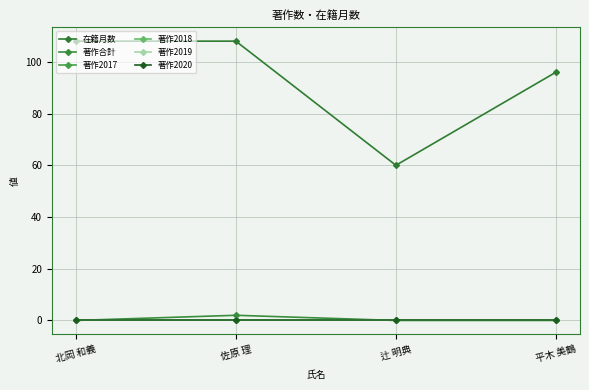

What is the total value across all series at 佐原 理?

110